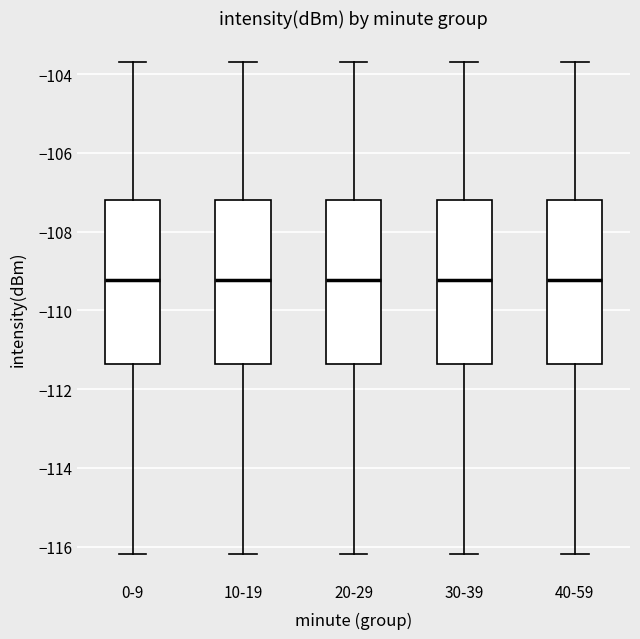

Reading left to right, transcribe this box plot: for each box, give where its median line is, the range the box spans, and where its two whiskers end, as read against the y-axis. The values are not printed on the chart, so give them approximately, as read against the axis.

0-9: median -109.2, box -111.4 to -107.2, whiskers -116.2 to -103.6
10-19: median -109.2, box -111.4 to -107.2, whiskers -116.2 to -103.6
20-29: median -109.2, box -111.4 to -107.2, whiskers -116.2 to -103.6
30-39: median -109.2, box -111.4 to -107.2, whiskers -116.2 to -103.6
40-59: median -109.2, box -111.4 to -107.2, whiskers -116.2 to -103.6